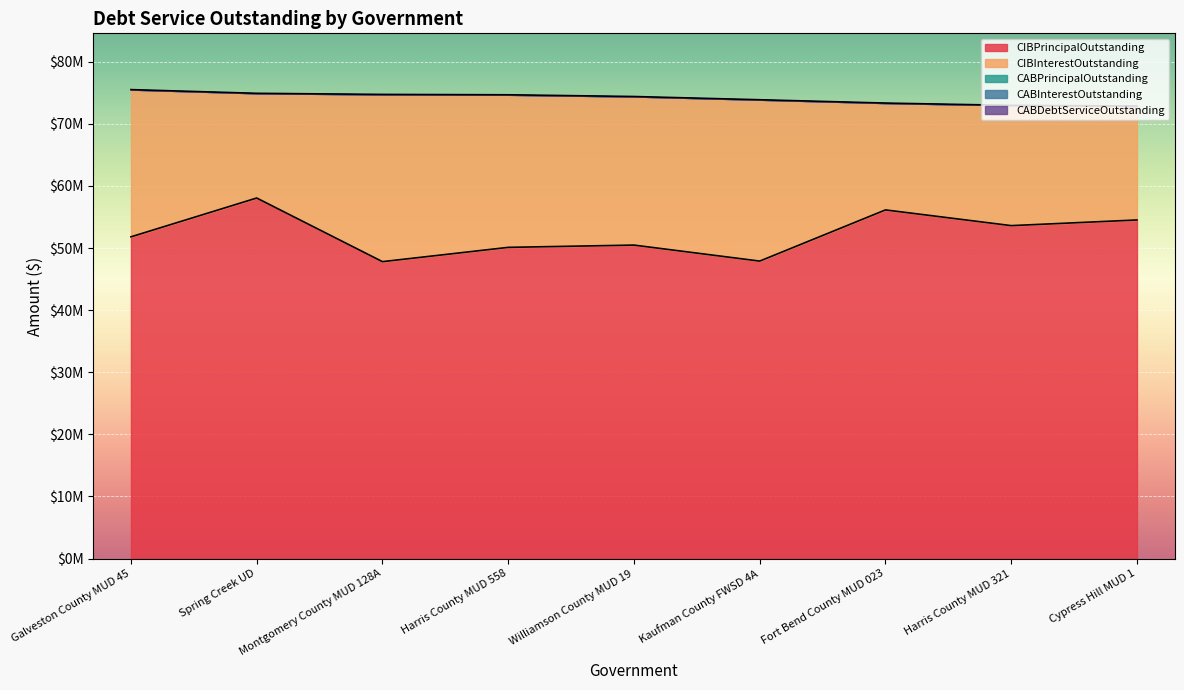

Rank the series by their maximum value, from highest to lowest.

CIBPrincipalOutstanding, CIBInterestOutstanding, CABPrincipalOutstanding, CABInterestOutstanding, CABDebtServiceOutstanding